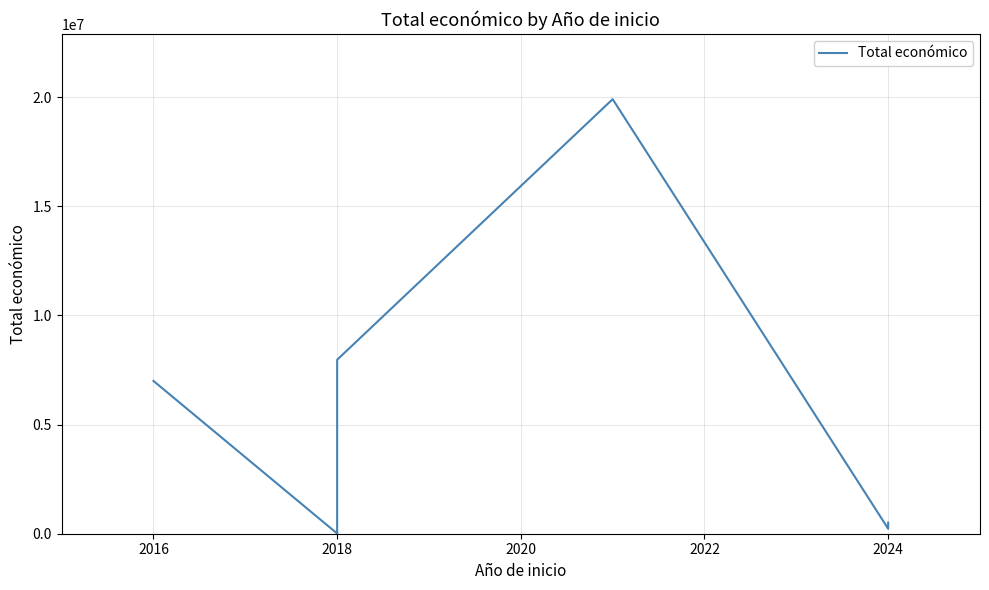

What is the difference between the second highest and minimum values?

7957840